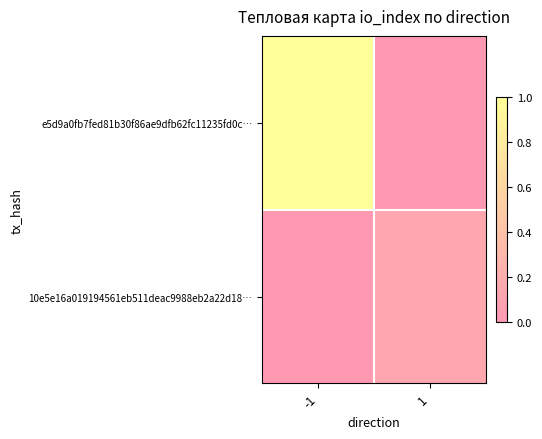

At -1, list the series in order from smallest to largest.

10e5e16a019194561eb511deac9988eb2a22d18…, e5d9a0fb7fed81b30f86ae9dfb62fc11235fd0c…